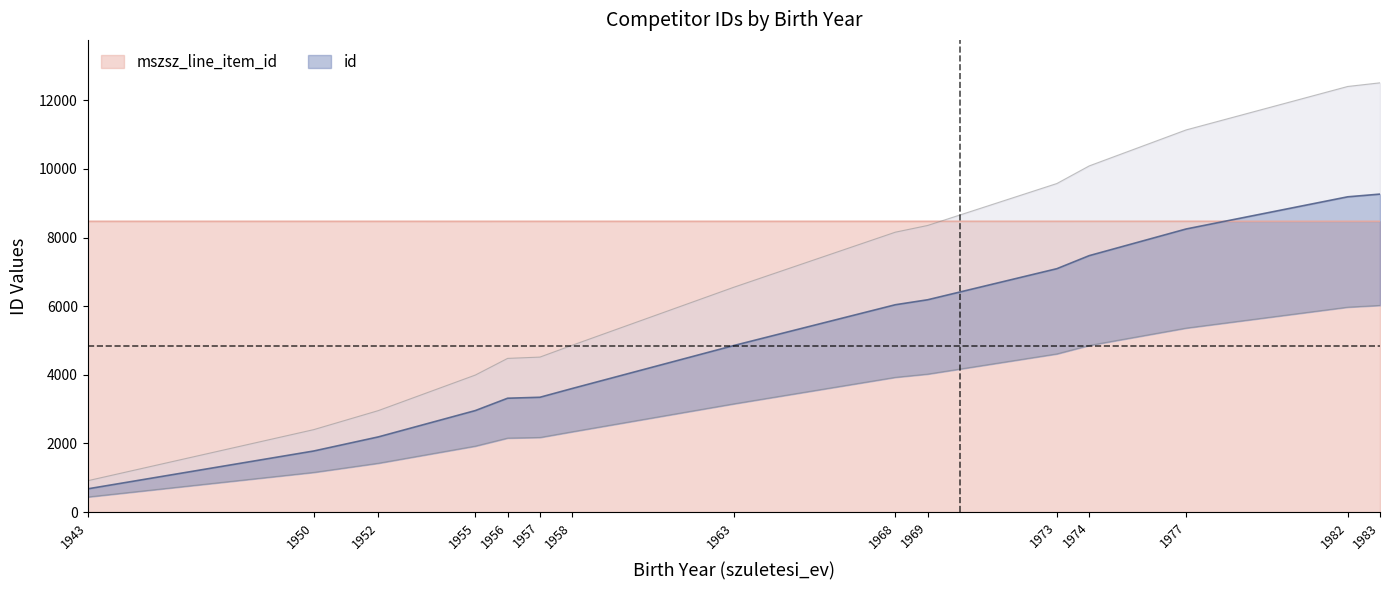

Which series has the largest total across all categories?

mszsz_line_item_id